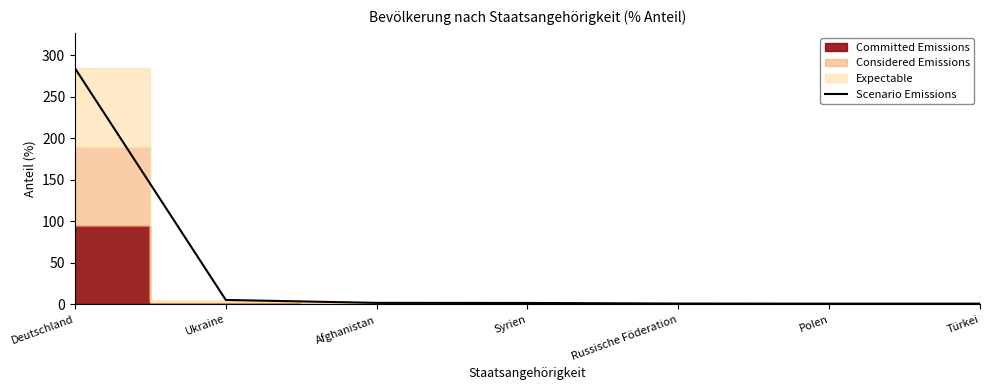

Does the chart have visible grid lines?

No